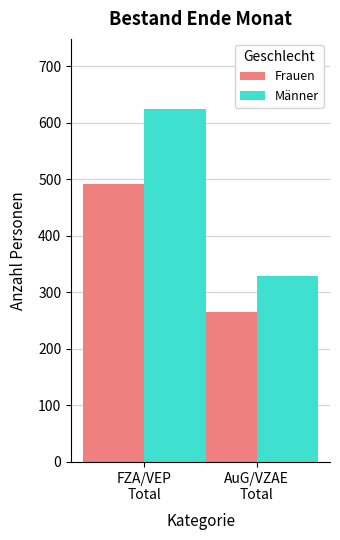

The value of Männer at AuG/VZAE
Total is 329. True or false?

True